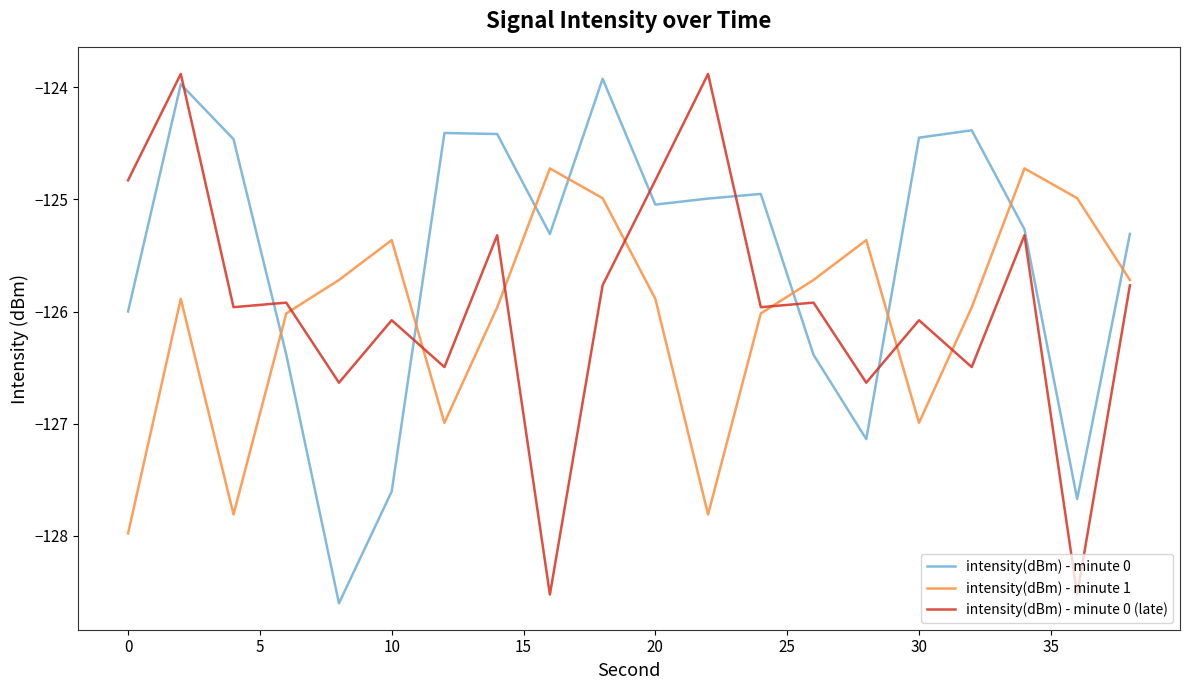

True or false: intensity(dBm) - minute 0 and intensity(dBm) - minute 1 cross at least once.

True